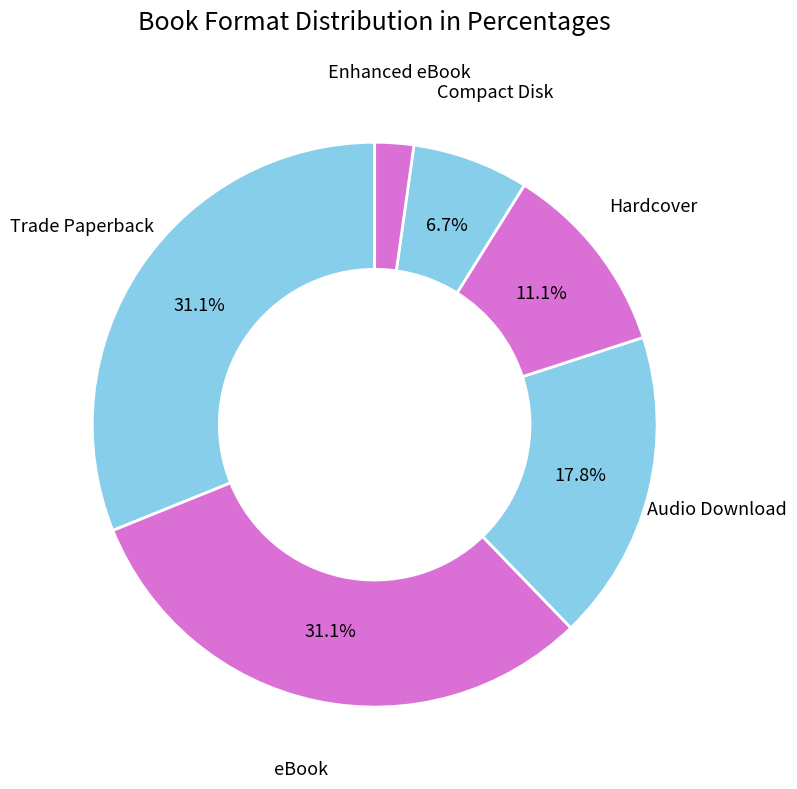

What is the ratio of the value at Compact Disk to the value at Hardcover?

0.6